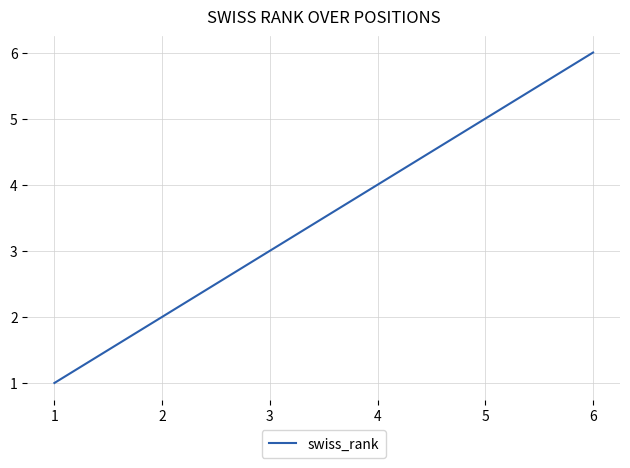

Which label corresponds to the largest value in the chart?

6